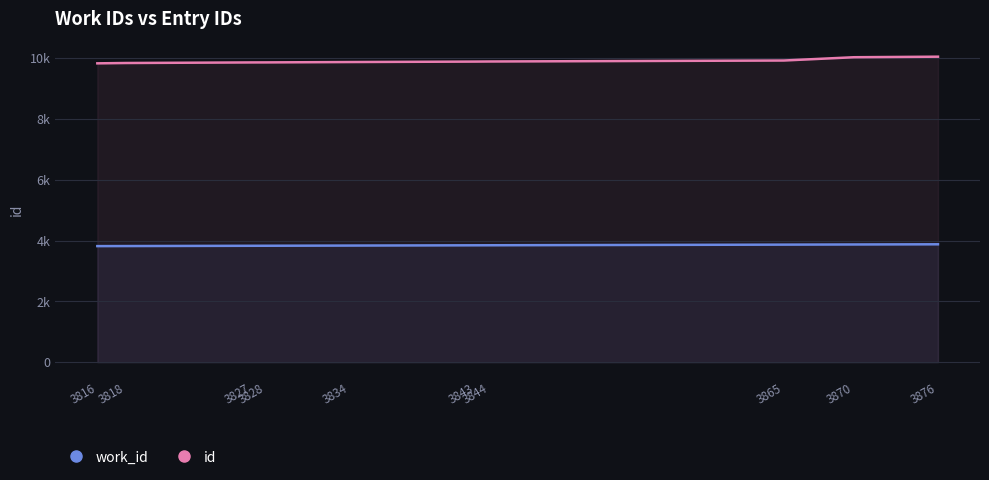

Reading left to right, what are all the values shown in this chart?

work_id: 3816=3816	3818=3818	3827=3827	3828=3828	3834=3834	3843=3843	3844=3844	3865=3865	3870=3870	3876=3876
id: 3816=9825	3818=9836	3827=9855	3828=9856	3834=9868	3843=9883	3844=9886	3865=9918	3870=10026	3876=10044